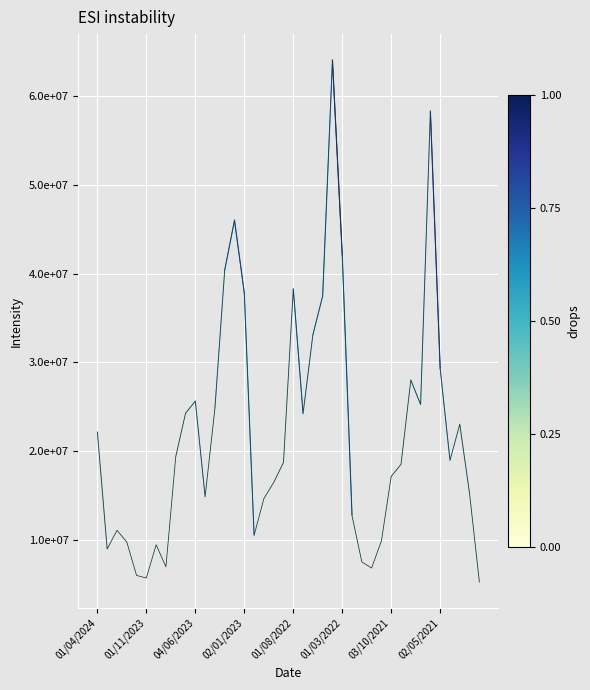

Does the chart have visible grid lines?

Yes